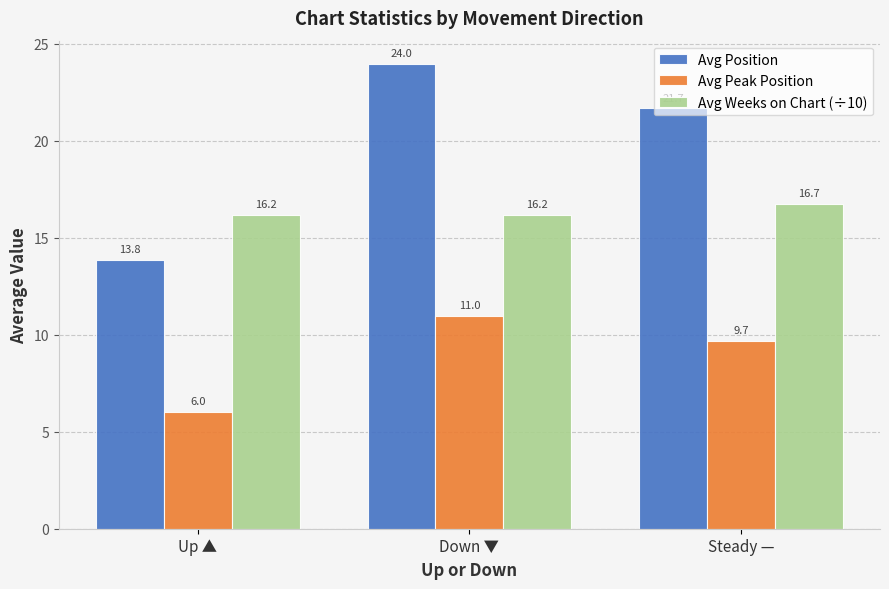

Does the chart contain stacked bars?

No